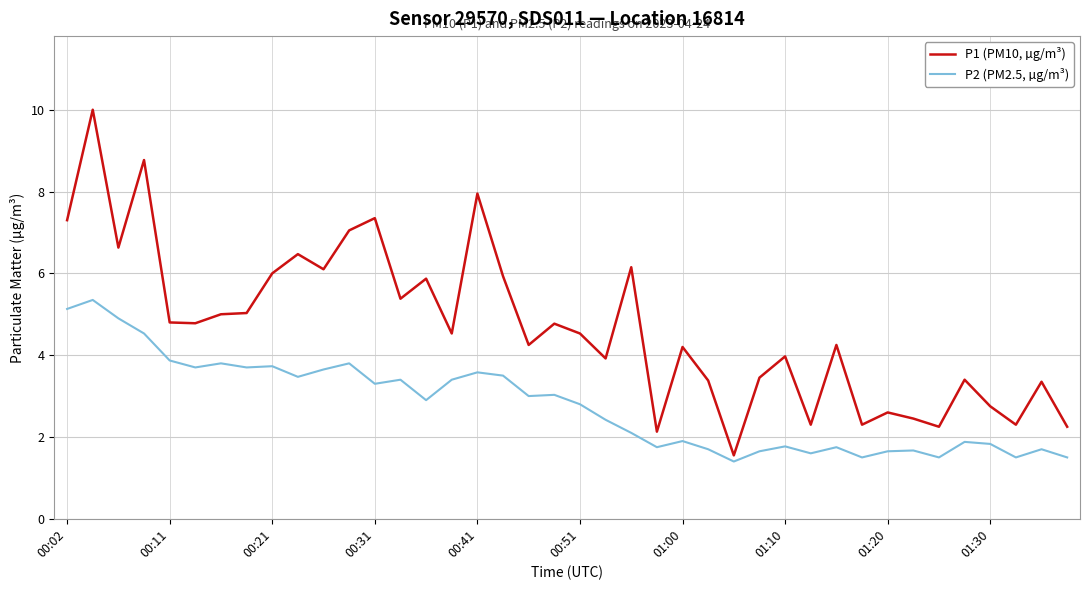

Which series has the largest range (max minus min)?

P1 (PM10, µg/m³)